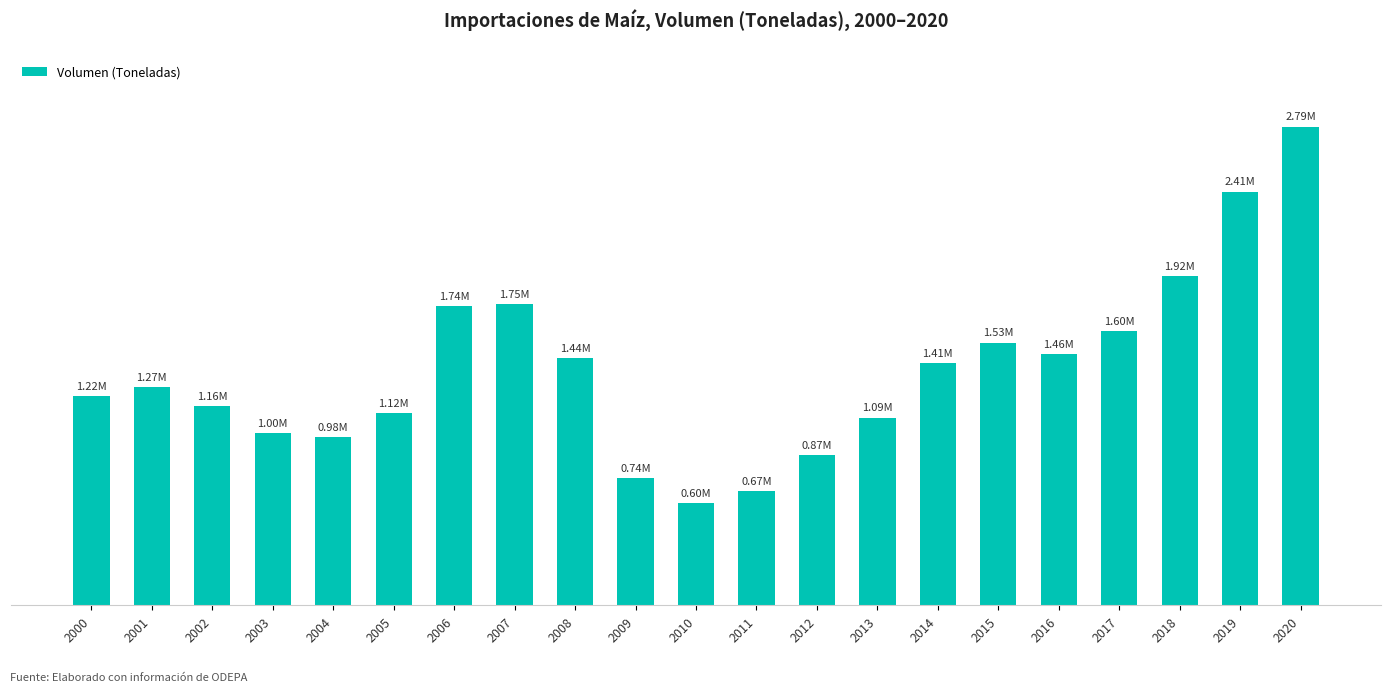

What is the smallest value displayed?

596478.1